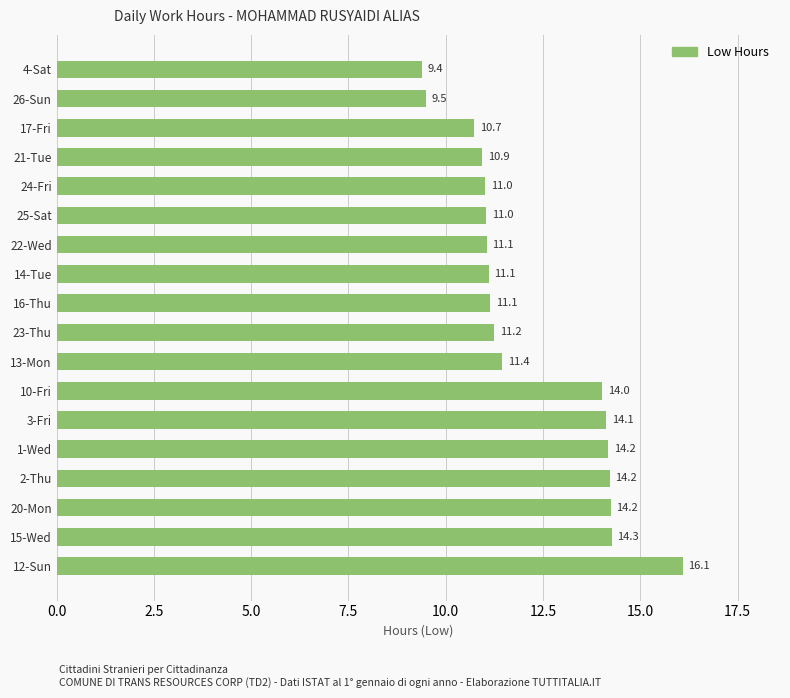

Does the chart contain any negative values?

No